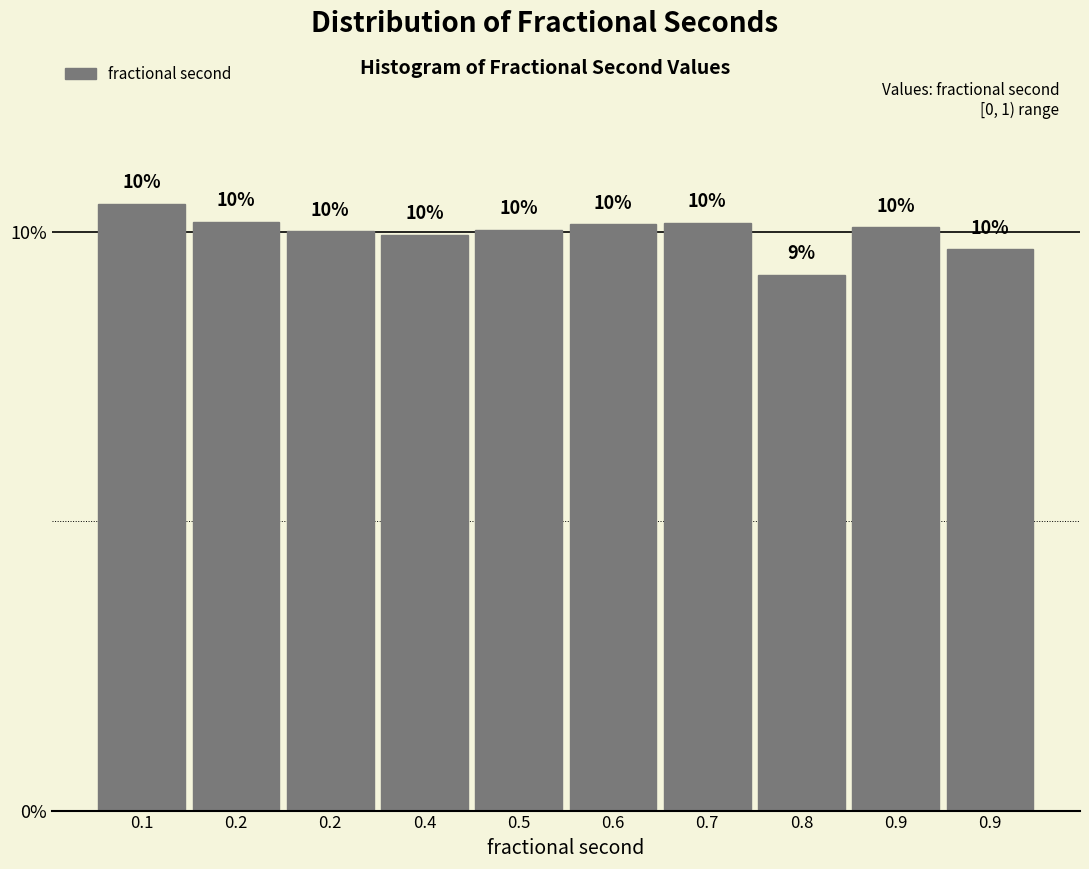

Does the chart contain any negative values?

No